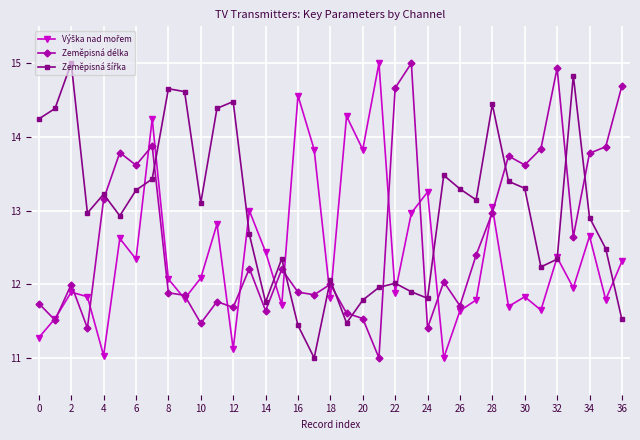

What is the greatest value displayed?

15.0